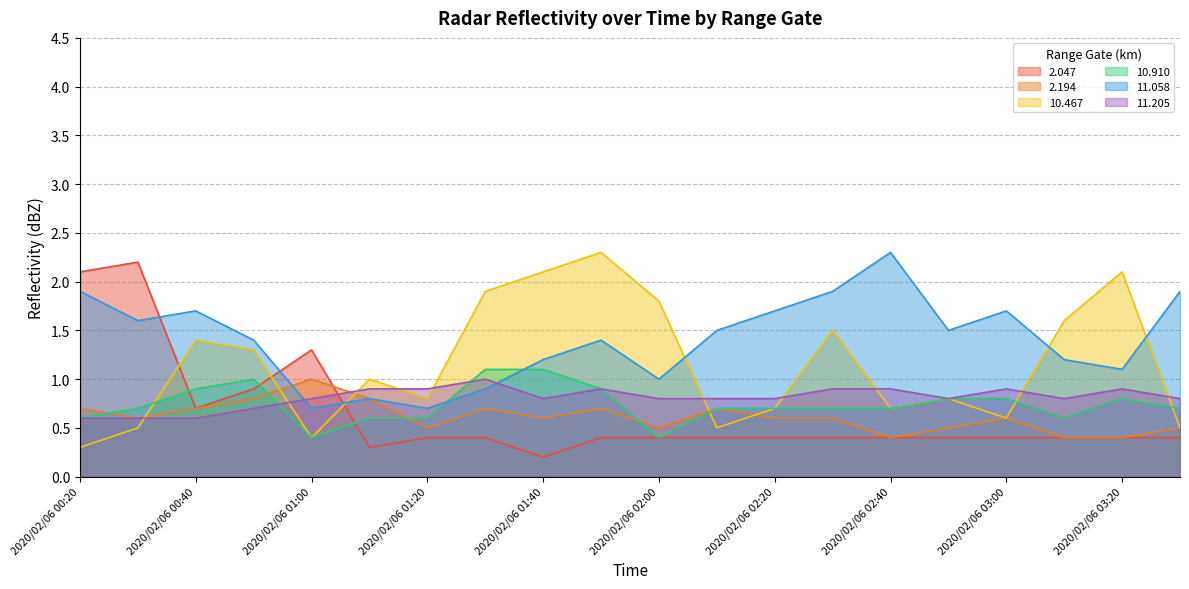

At which category does  11.058 reach its first local valley?

2020/02/06 00:30